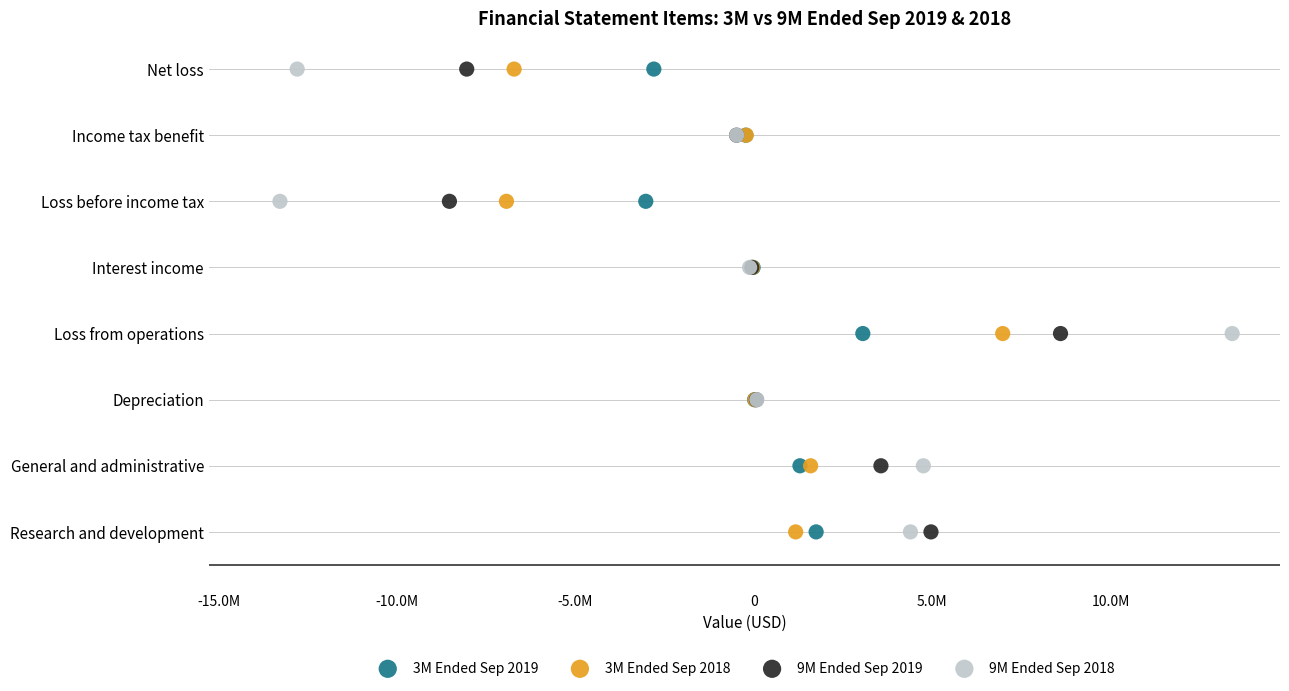

What are all the series names shown in the legend?

3M Ended Sep 2019, 3M Ended Sep 2018, 9M Ended Sep 2019, 9M Ended Sep 2018